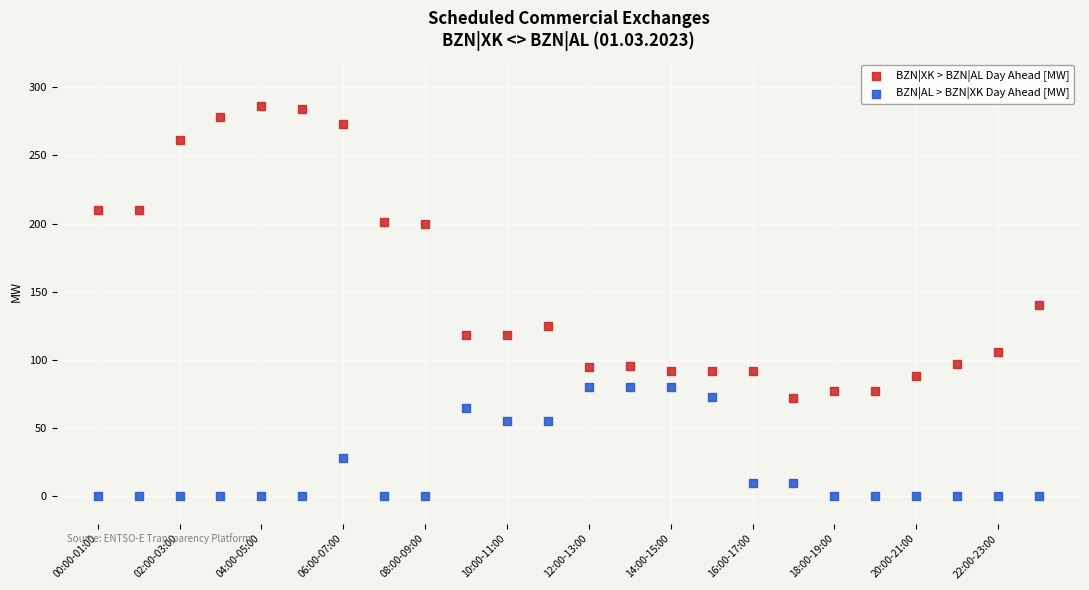

Which series contains the lowest Y value?

BZN|AL > BZN|XK Day Ahead [MW]